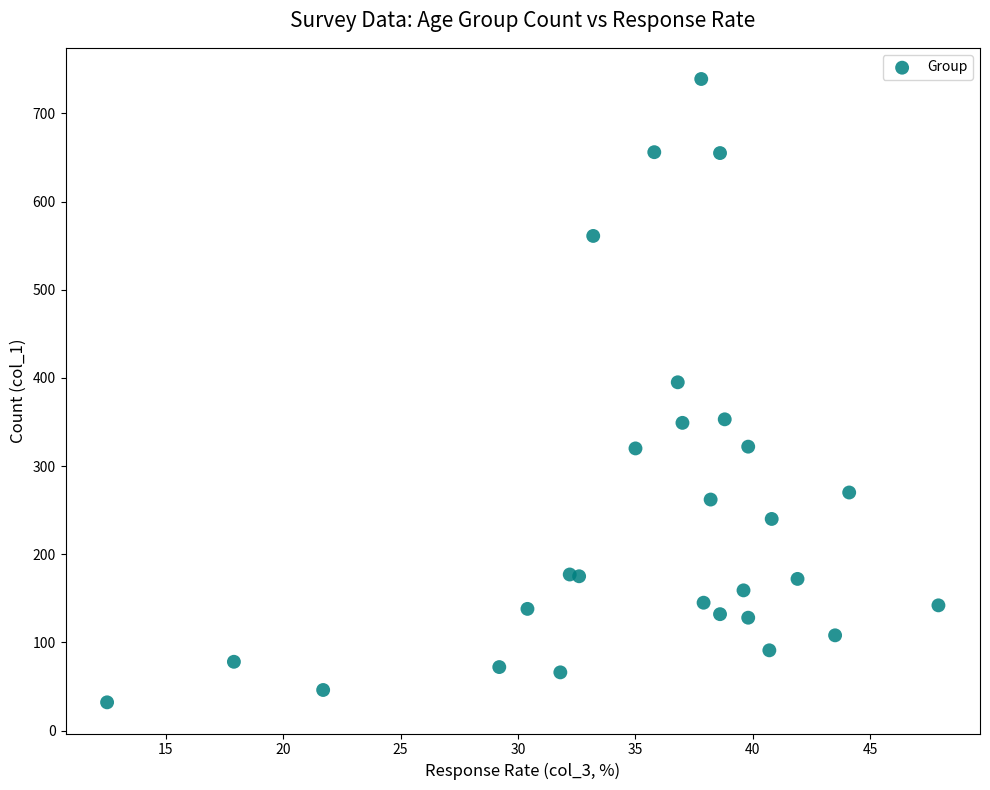

What Y value in the scatter plot is closest to 385?

395